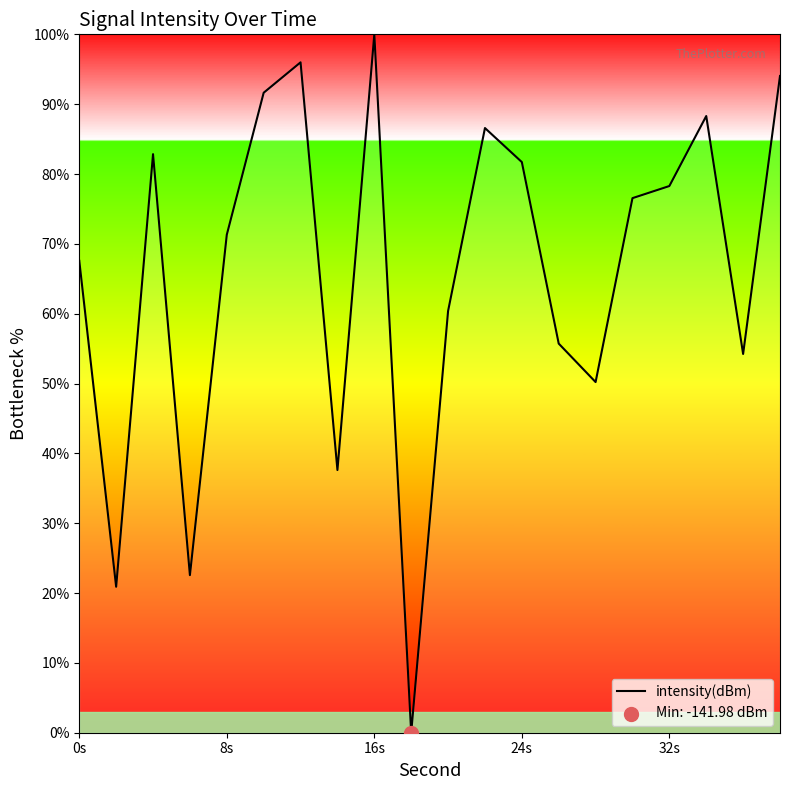

What is the greatest value displayed?

100.0